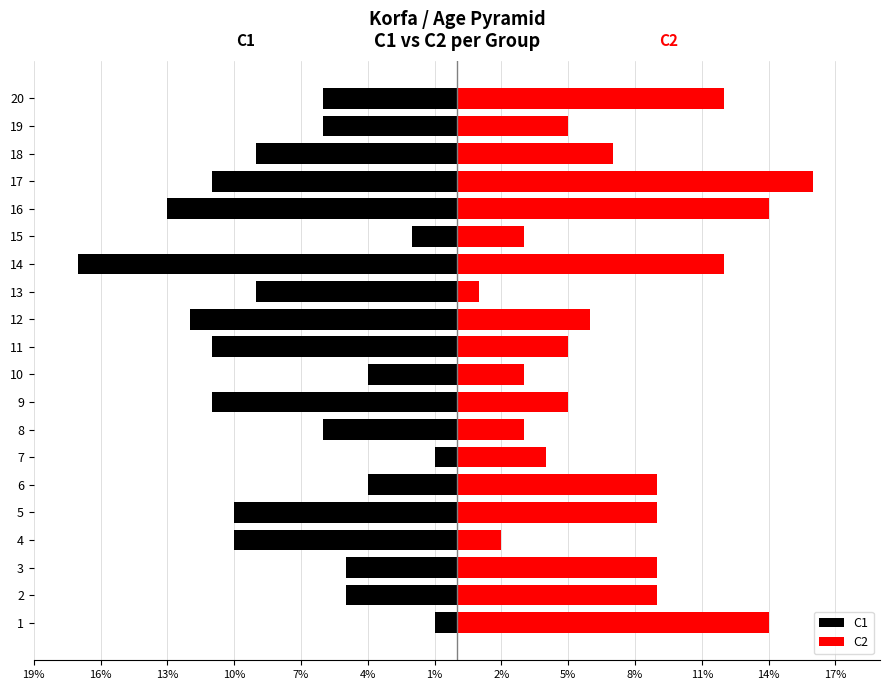

Rank the series at 11% from lowest to highest value.

C1, C2